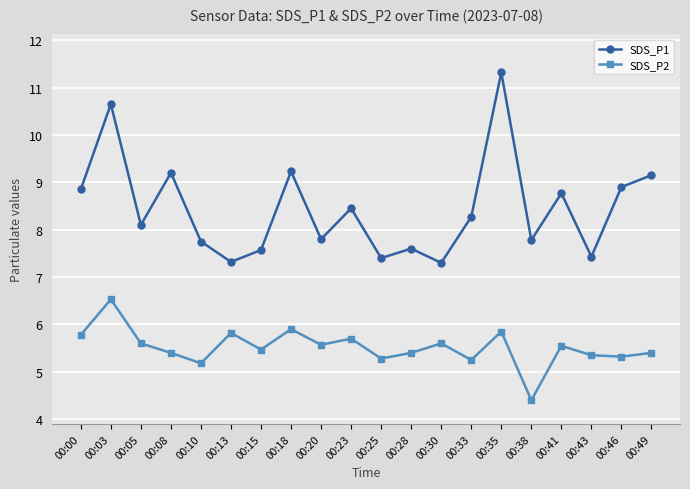

Which series has the widest spread of values?

SDS_P1